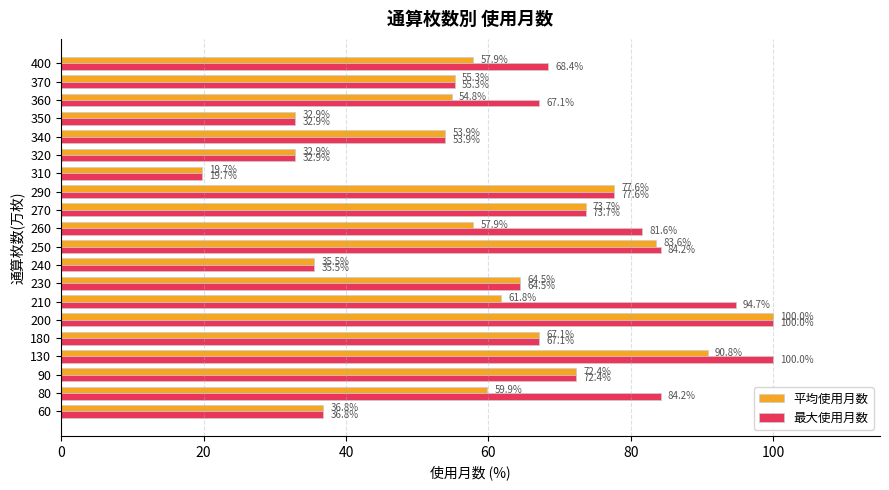

What is the minimum value shown in the chart?

19.7